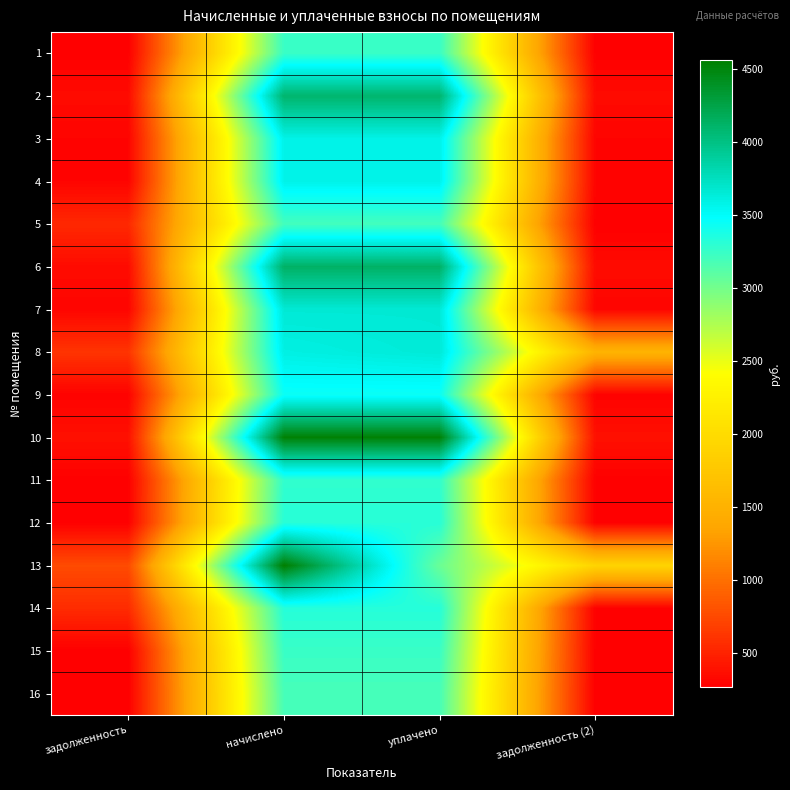

How many distinct data groups are displayed?

16